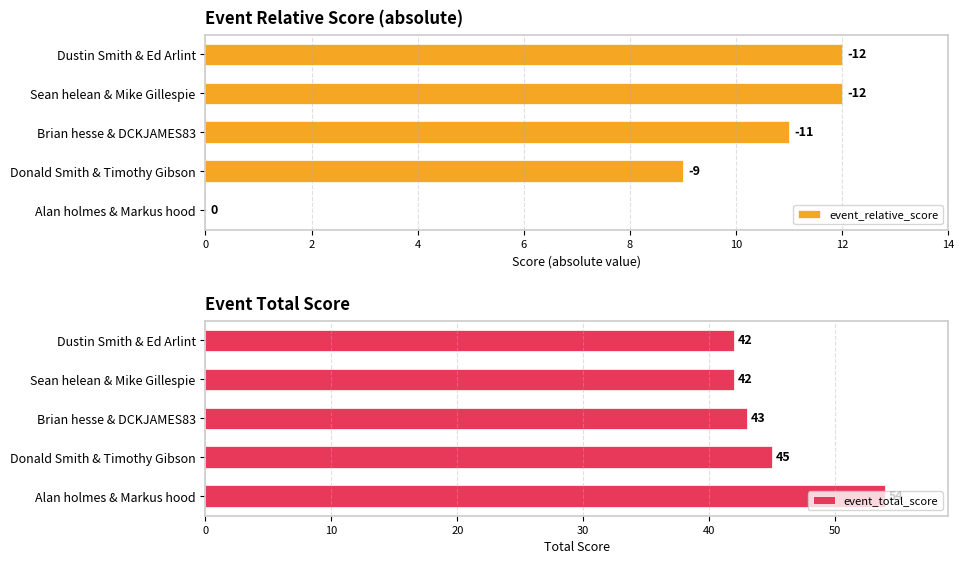

At which label does event_total_score reach its peak?

Alan holmes & Markus hood